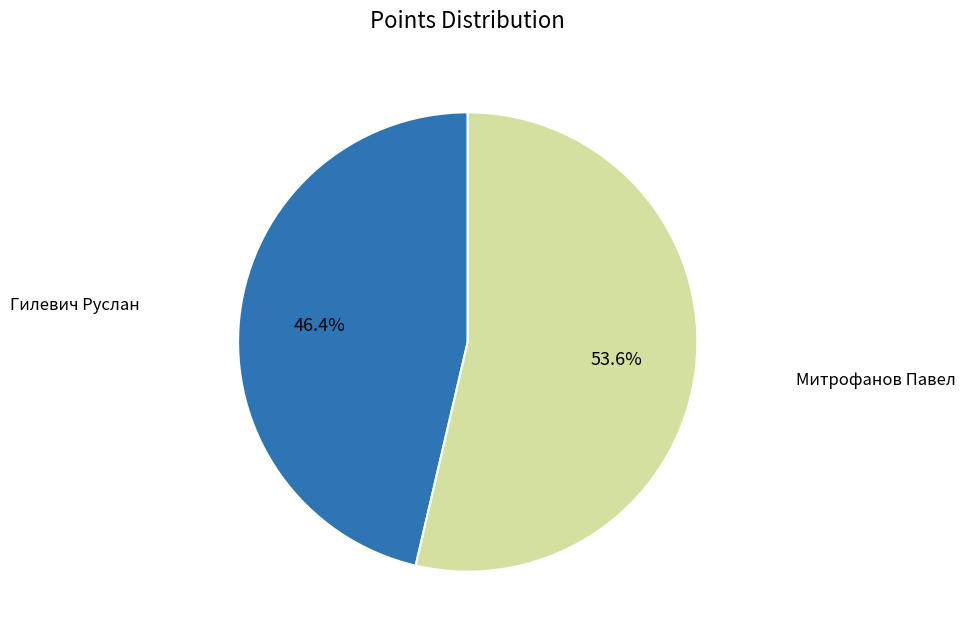

How many segments does this pie chart have?

2